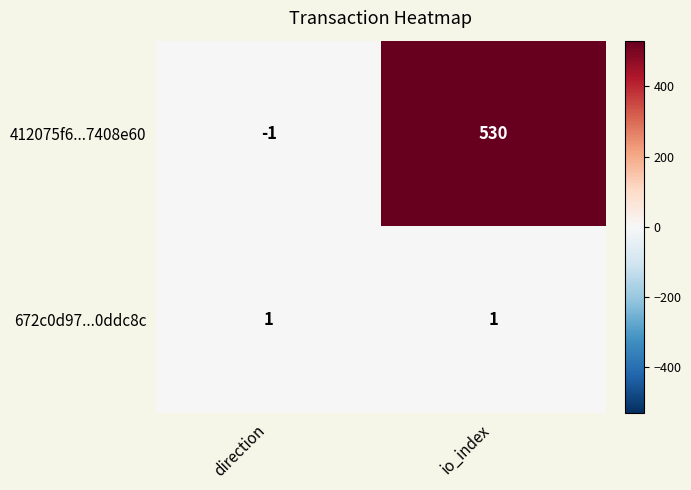

What is the greatest value displayed?

530